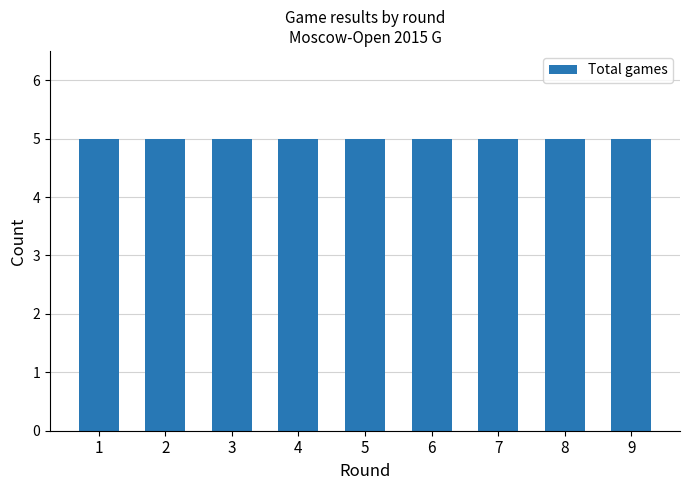

Does the chart contain stacked bars?

No